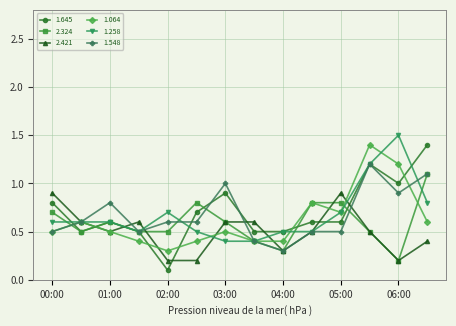

True or false: 1.258 and 1.645 cross at least once.

True